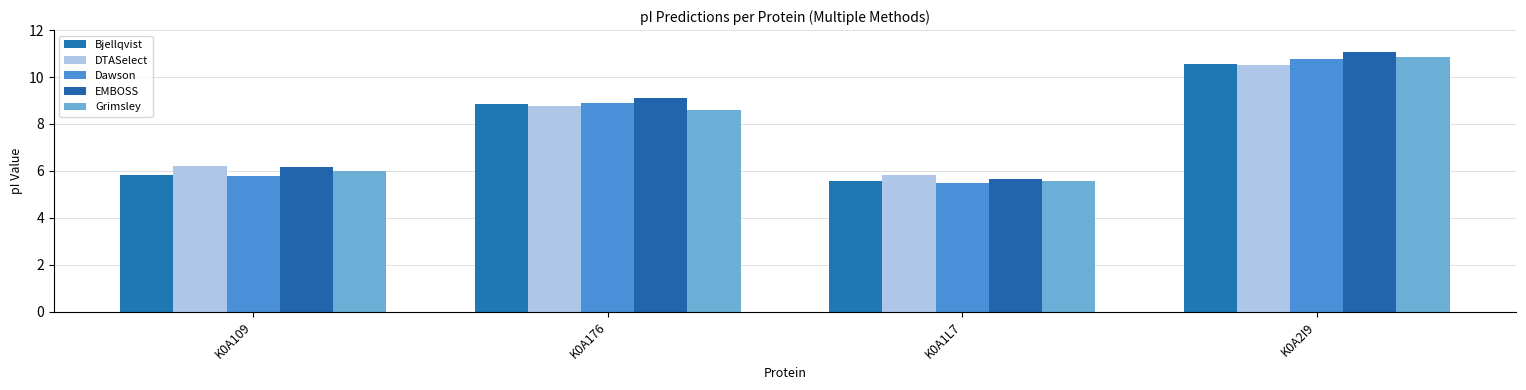

What is the label of the 3rd bar from the right?

K0A176